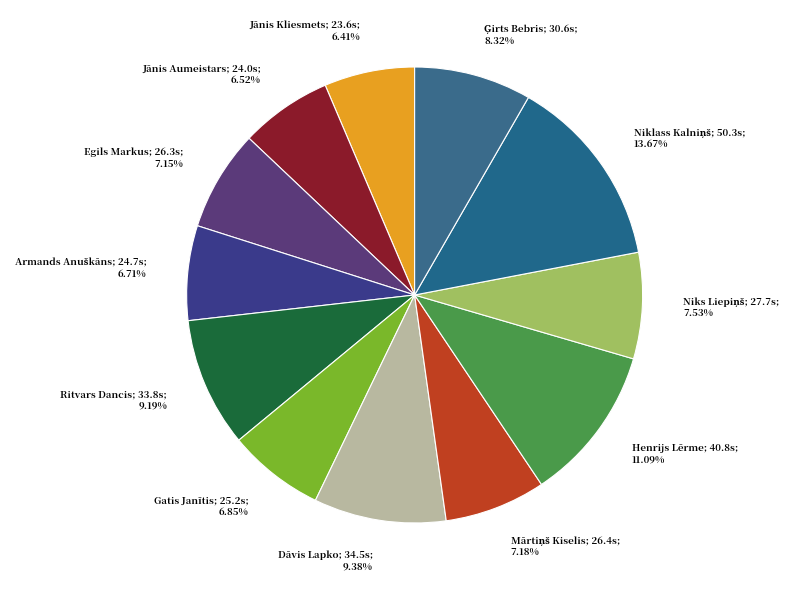

Is there a majority slice in this chart?

No